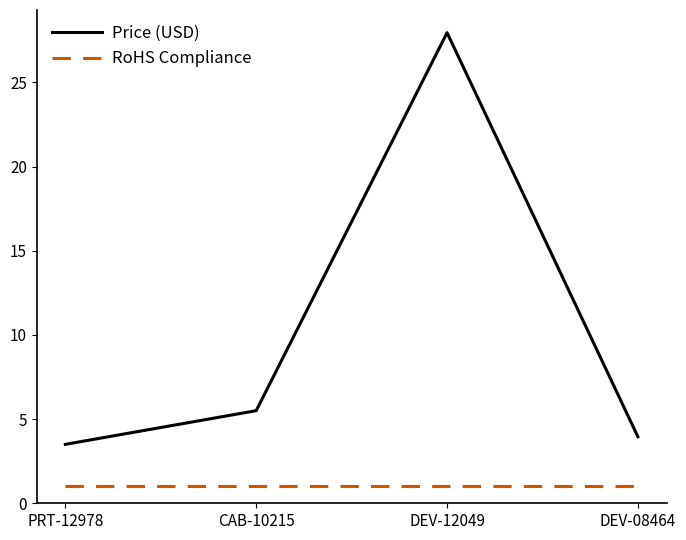

What is the difference between the highest and lowest values at PRT-12978?

2.5